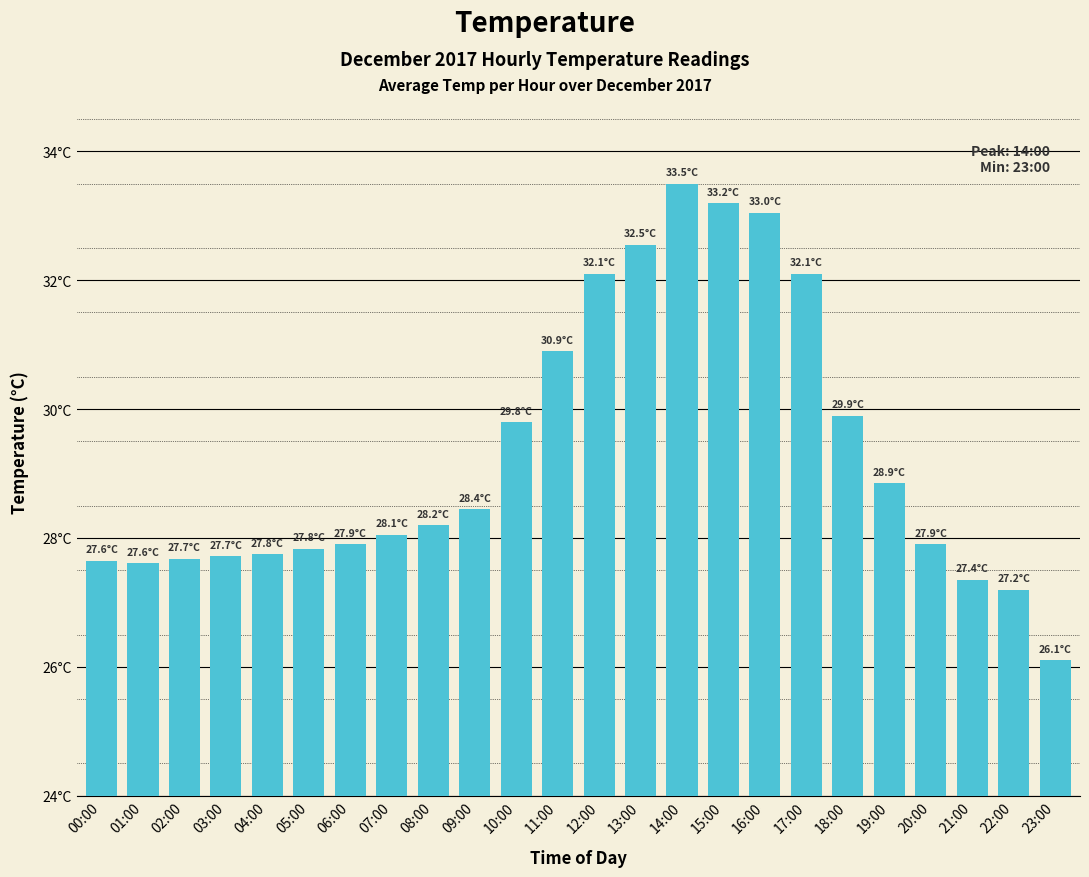

Does the chart contain any negative values?

No